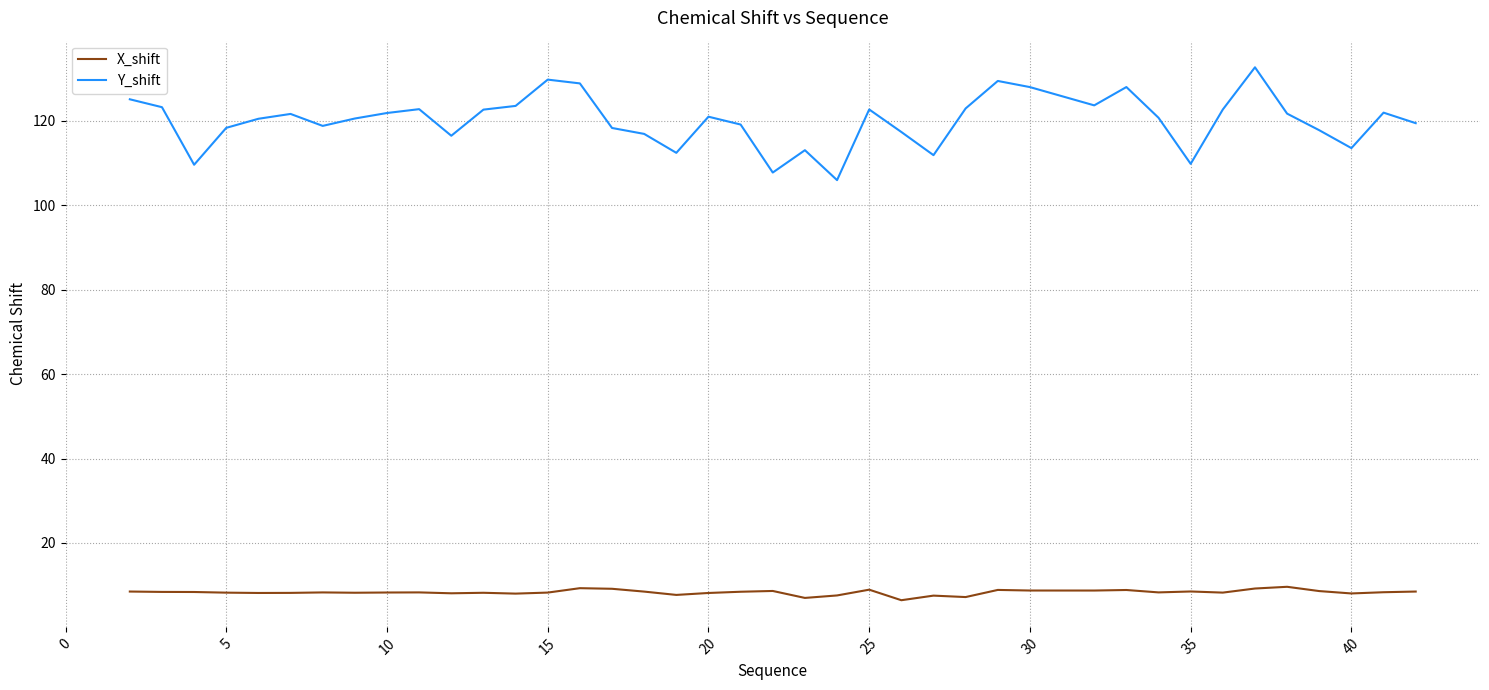

Which series has the largest total across all categories?

Y_shift